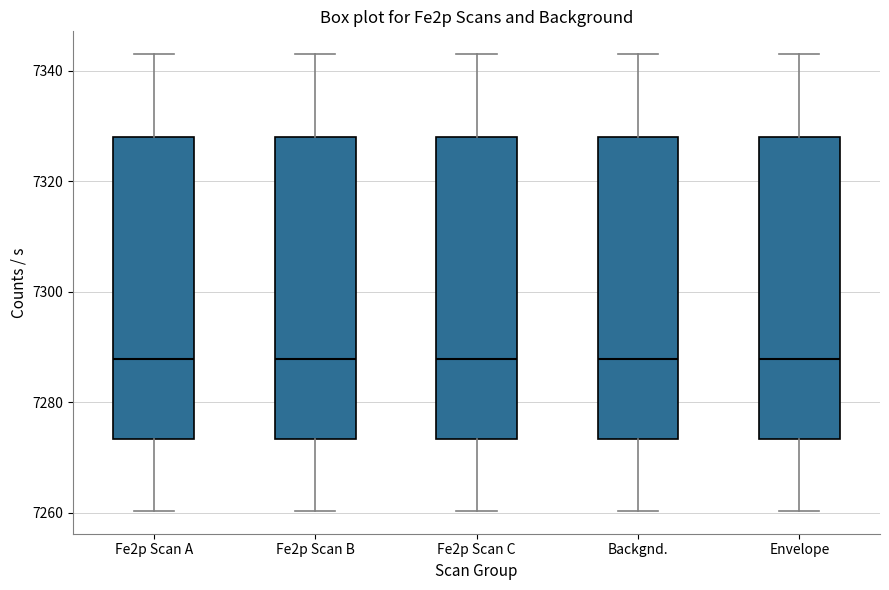

Where is the upper edge of the box for Backgnd. on the y-axis? The values are not printed on the chart, so give them approximately, as read against the axis.

7328